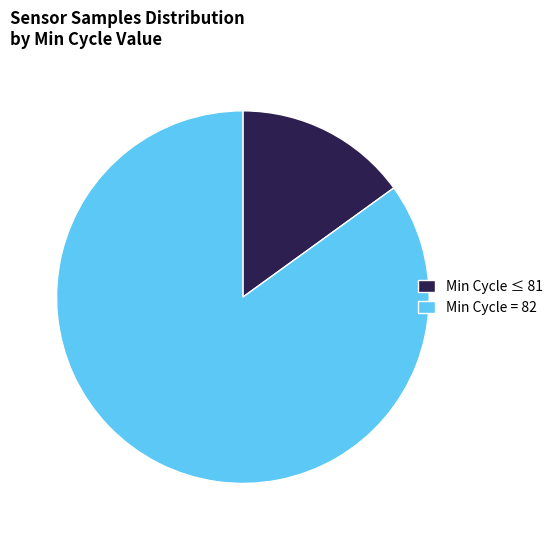

Which slice is the smallest?

Min Cycle ≤ 81